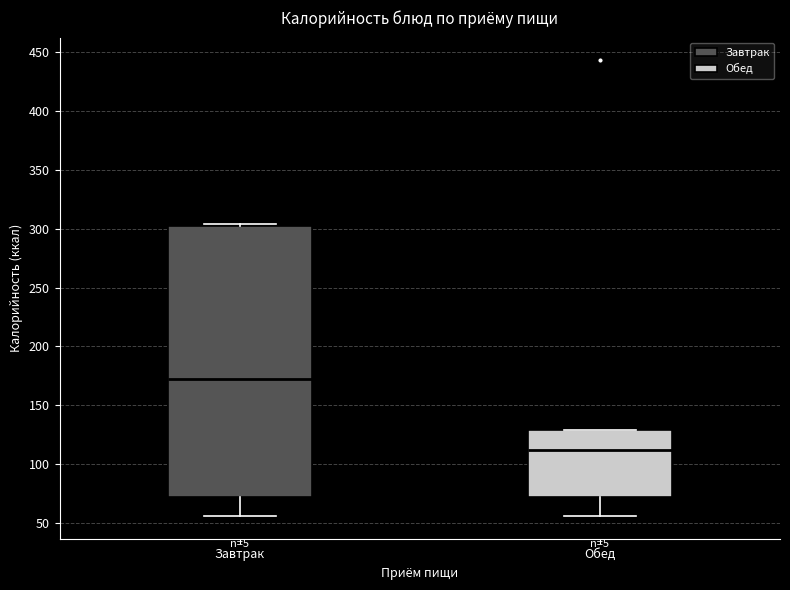

Comparing the boxes themselves (not the whiskers), which one is the tallest?

Завтрак